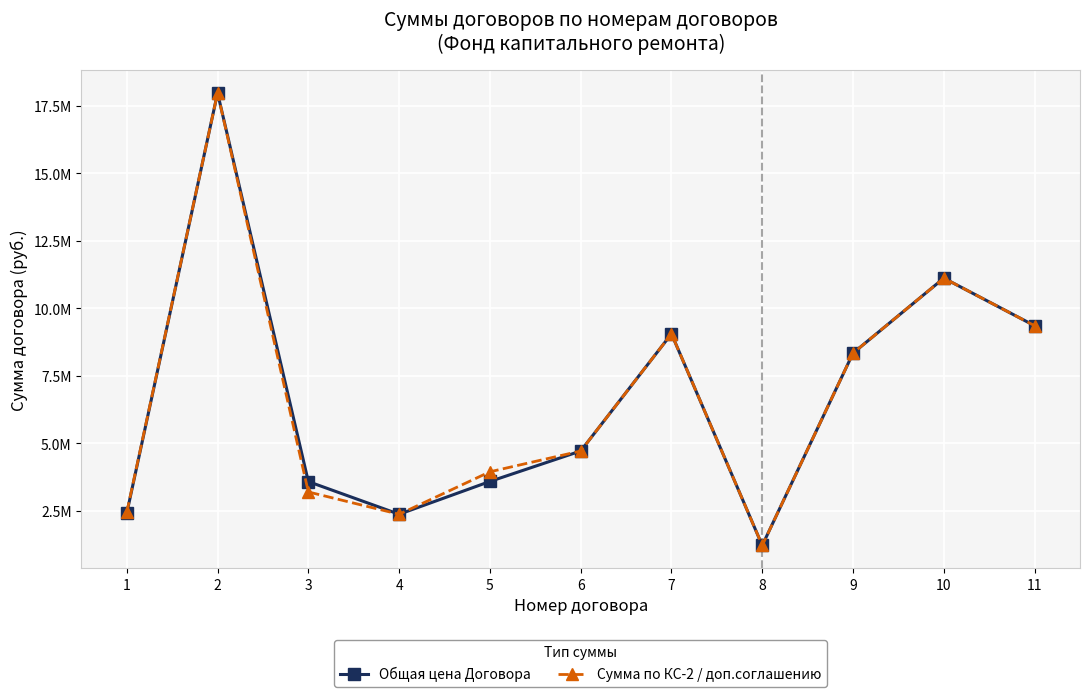

True or false: Сумма по КС-2 / доп.соглашению and Общая цена Договора intersect in this chart.

False